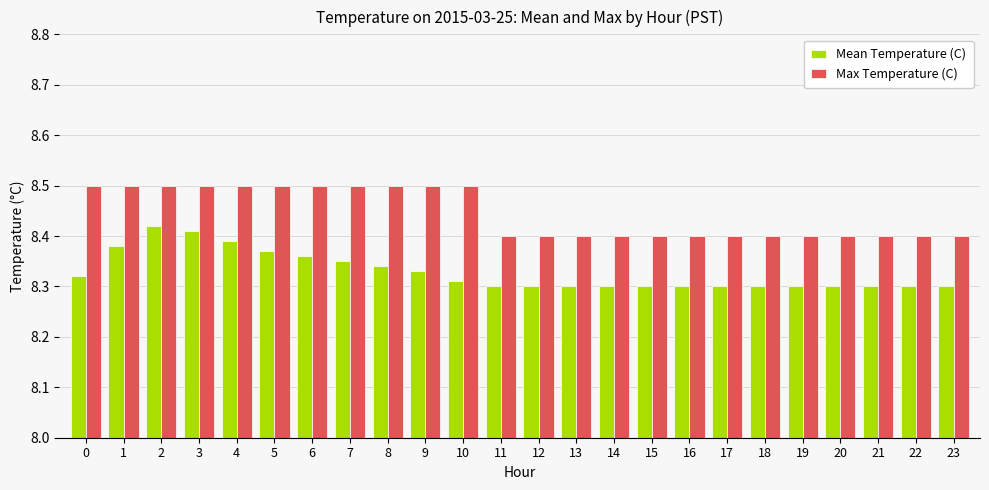

What is the sum of all Max Temperature (C) values?

202.7